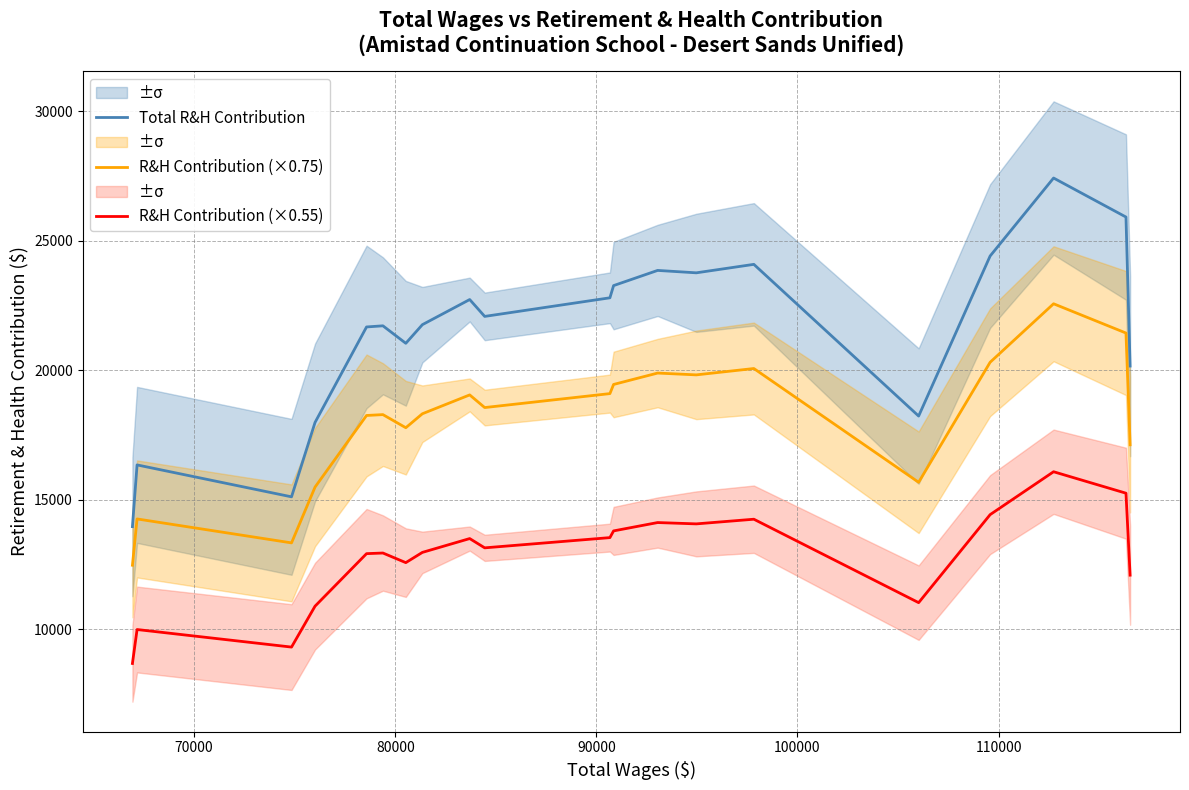

True or false: R&H Contribution (×0.75) has more than 2 interior local peaks.

True